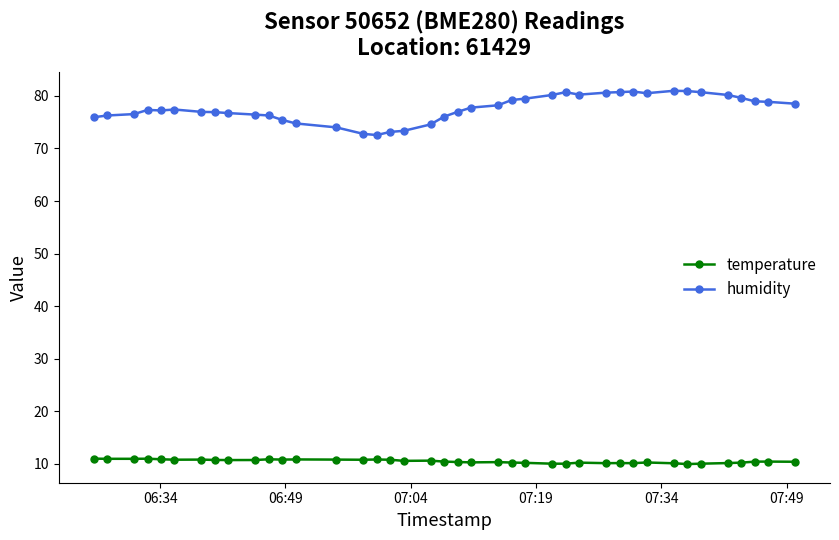

What is the smallest value displayed?

9.9